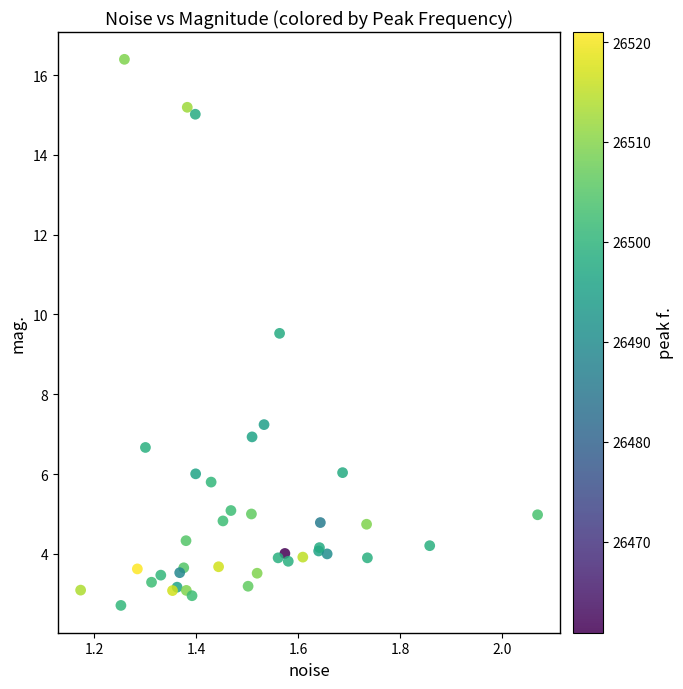

What Y value in the scatter plot is closest to 9?

9.5